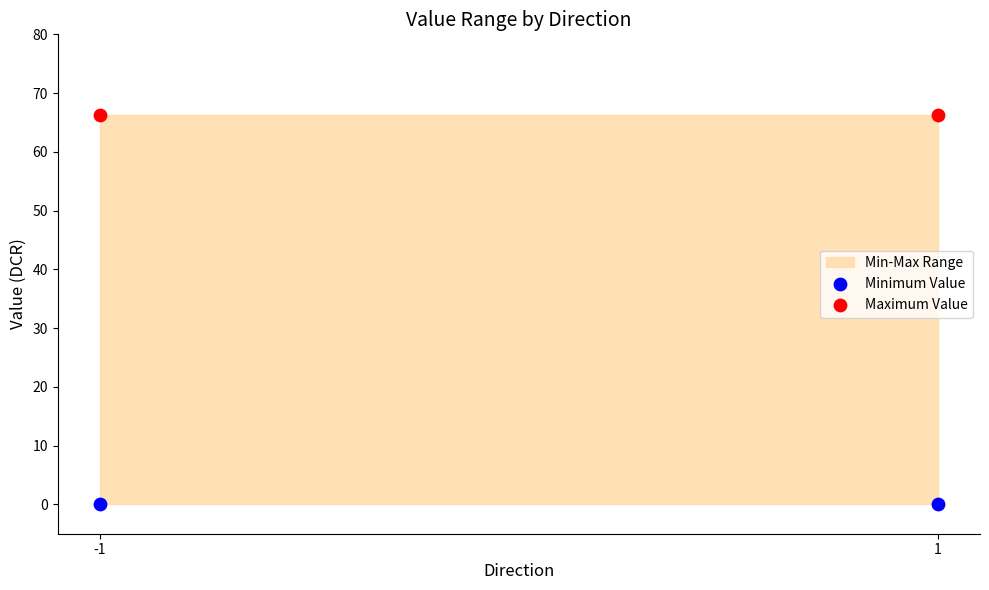

Across all data points, what is the average Y value?

33.1